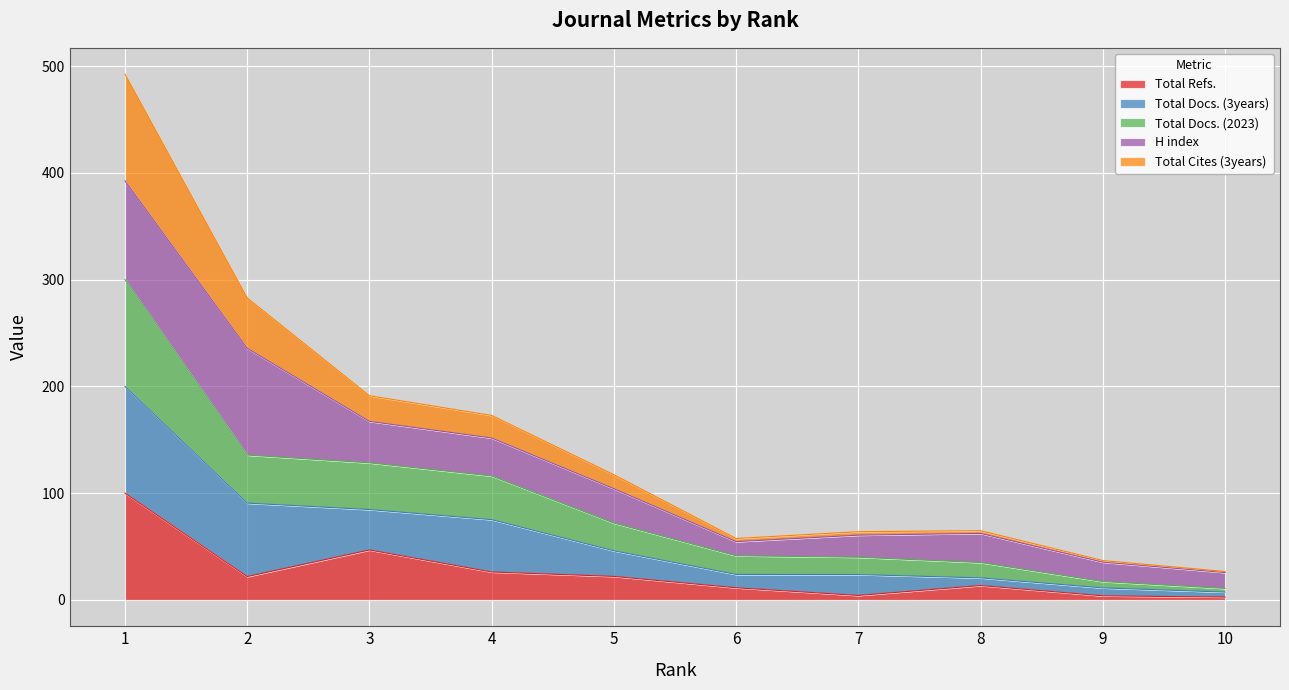

Does the chart display data point markers on the line(s)?

No